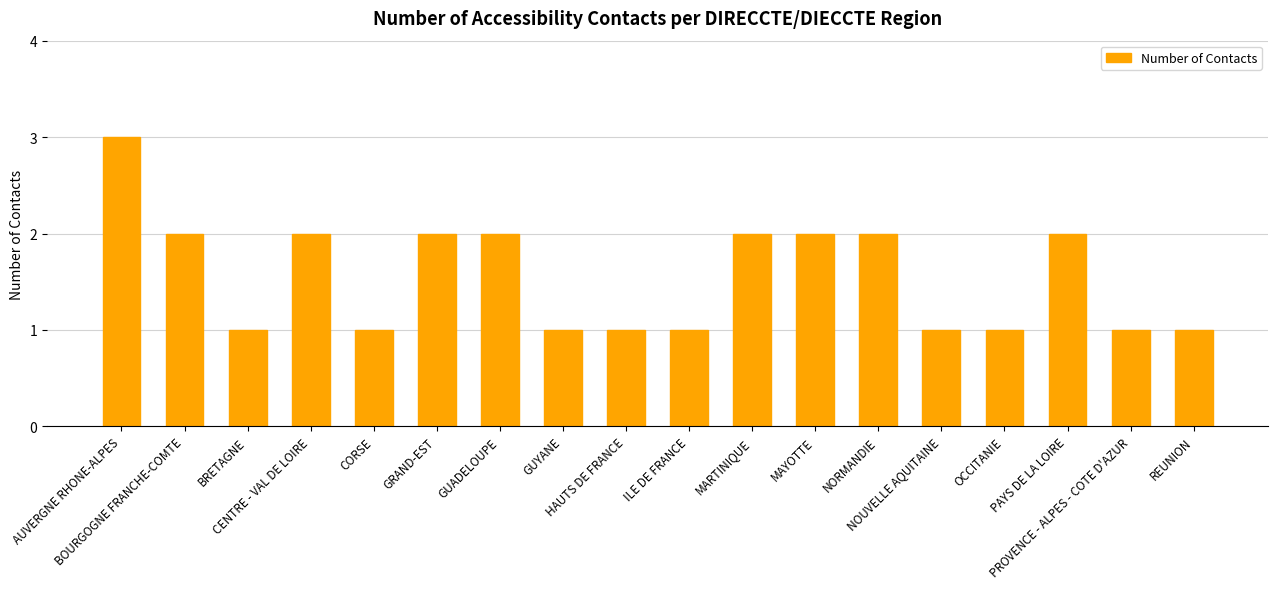

Reading left to right, extract all data points from this chart.

3	2	1	2	1	2	2	1	1	1	2	2	2	1	1	2	1	1